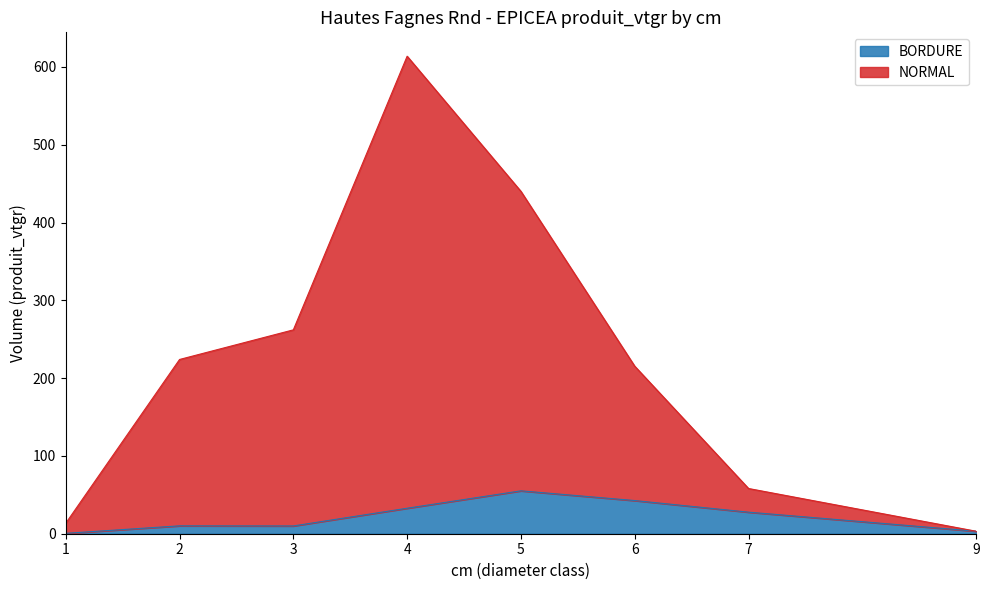

What is the difference between the maximum and minimum values in the BORDURE series?

54.6